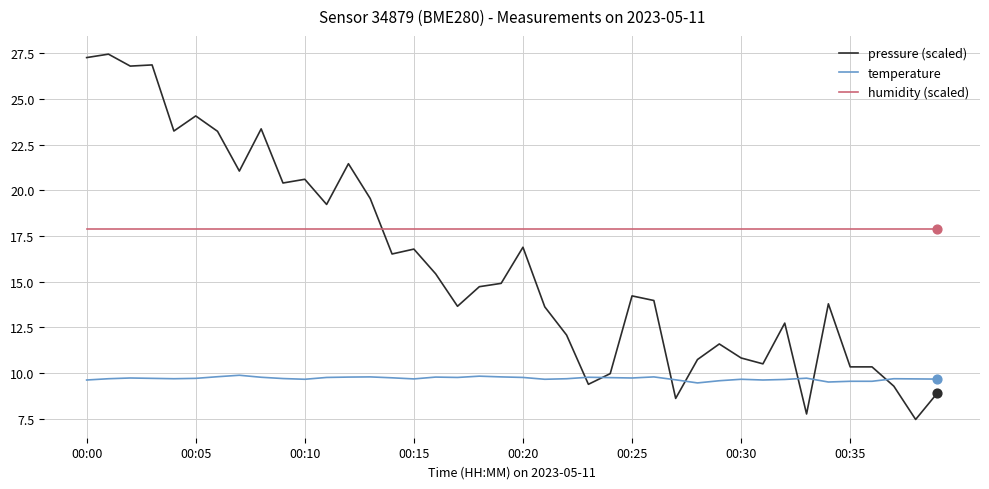

Which series has the largest range (max minus min)?

pressure (scaled)